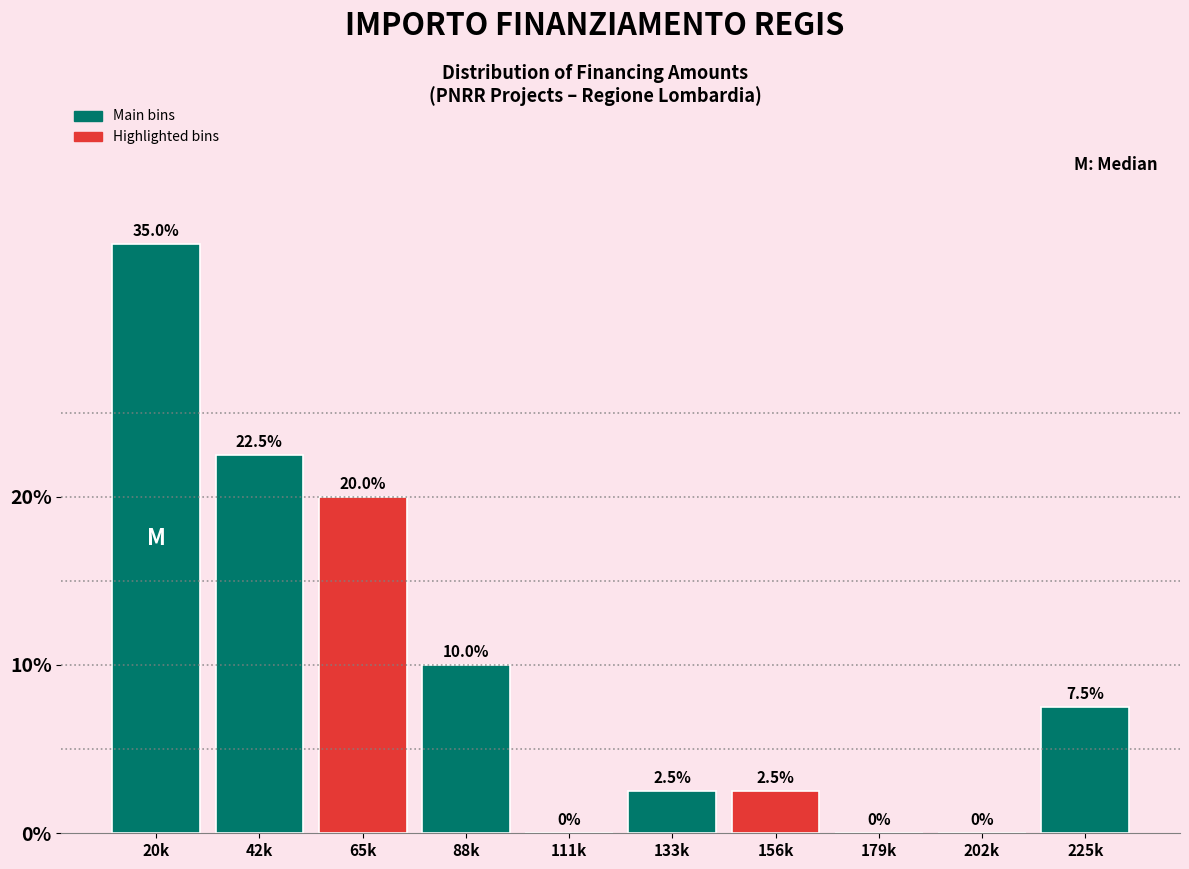

Reading left to right, extract all data points from this chart.

20k=35.0	42k=22.5	65k=20.0	88k=10.0	111k=0.0	133k=2.5	156k=2.5	179k=0.0	202k=0.0	225k=7.5